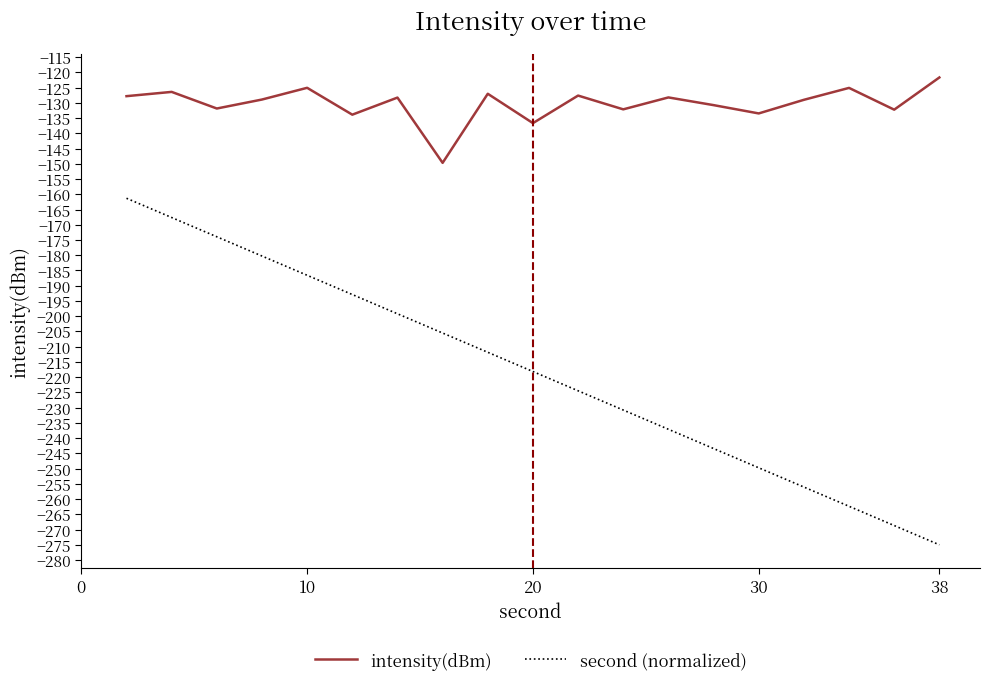

What is the difference between the maximum and second lowest values in the intensity(dBm) series?

15.0